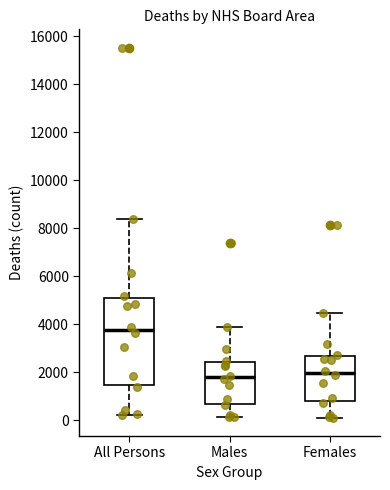

Comparing the boxes themselves (not the whiskers), which one is the tallest?

All Persons